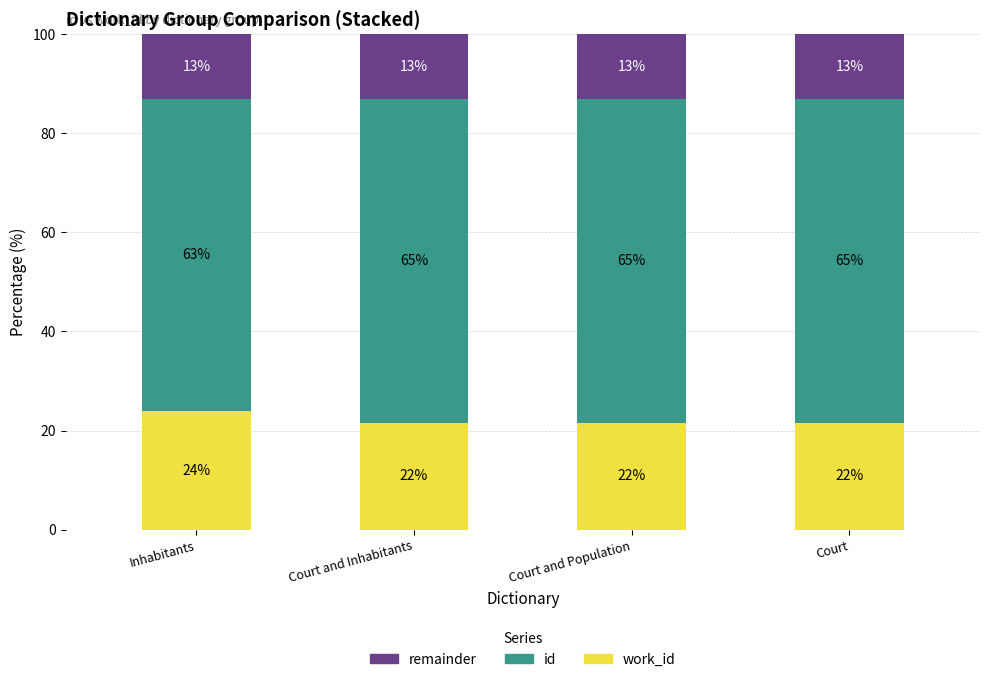

What is the total value across all series at Court and Inhabitants?

100.0